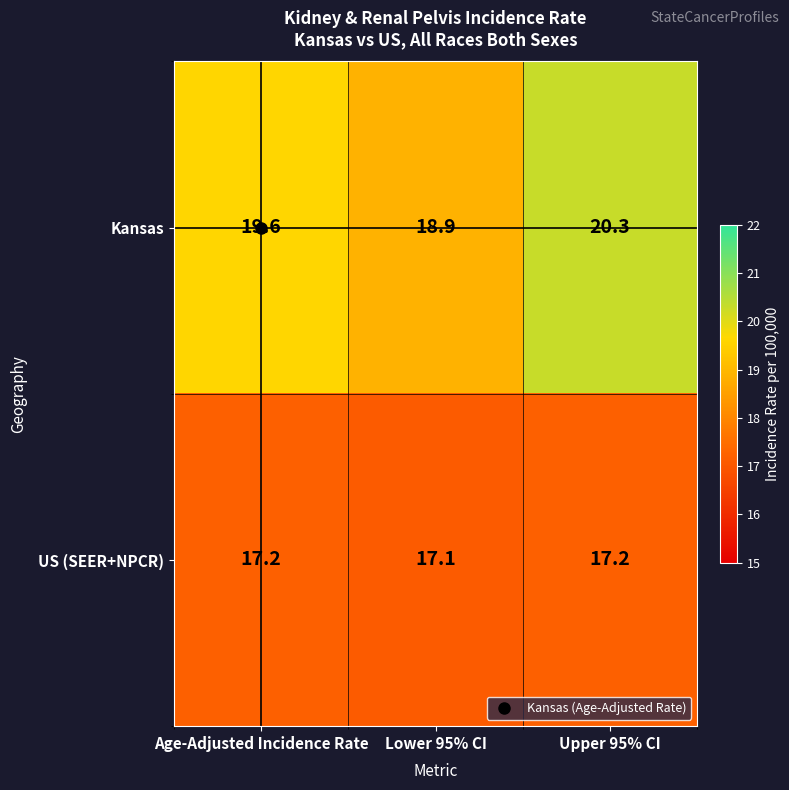

How many data points does each series have?

3